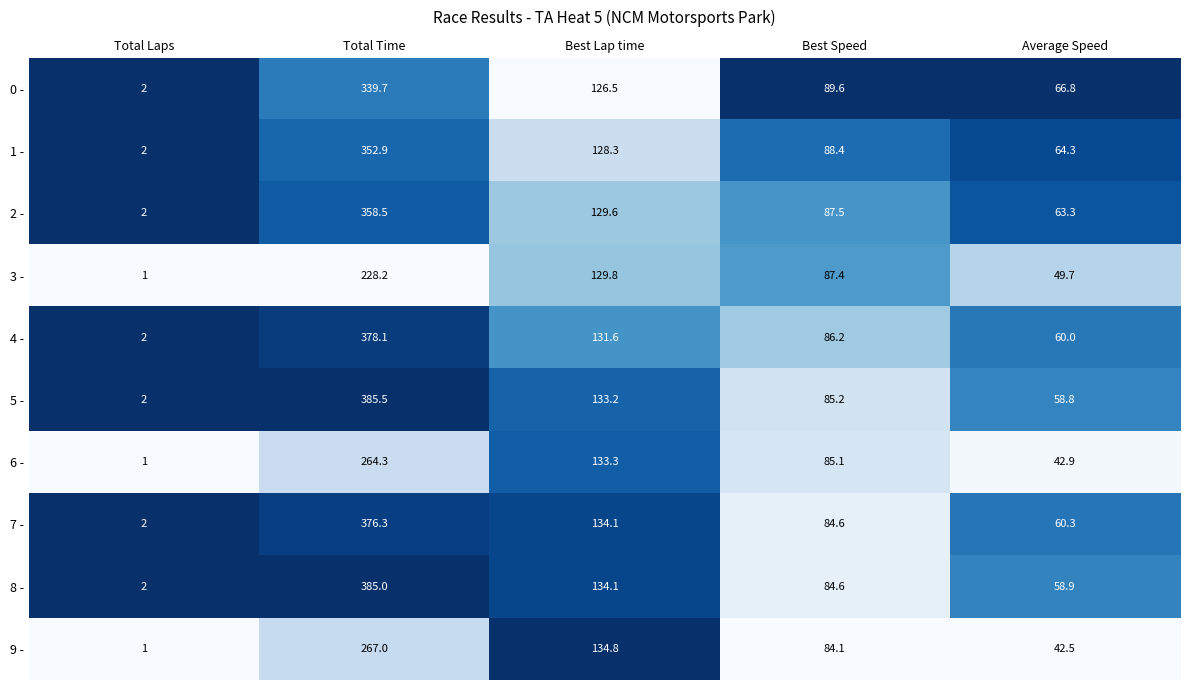

Which series changed the most between Total Time and Best Speed?

8 -